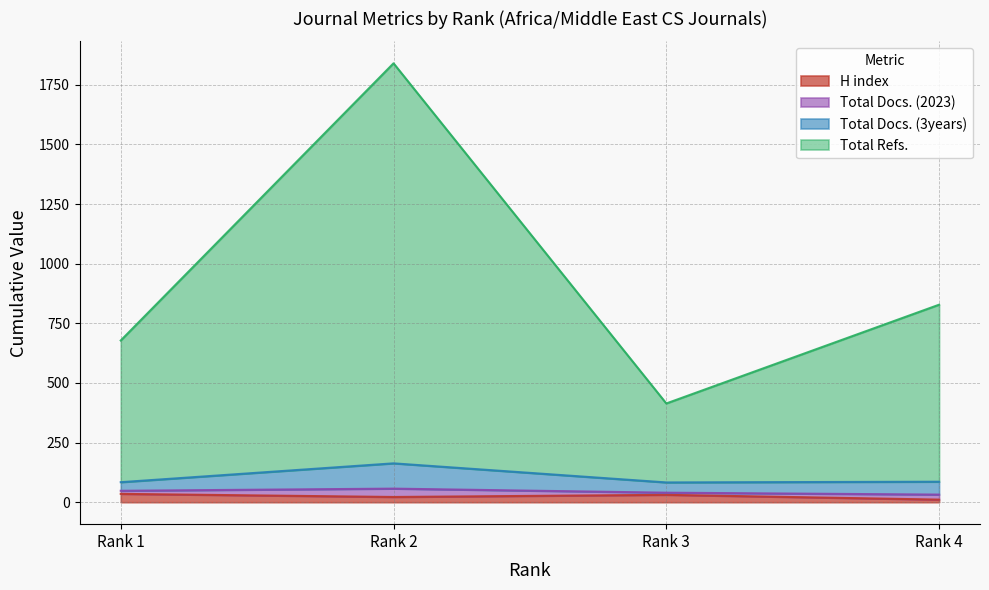

What is the greatest value displayed?

1840